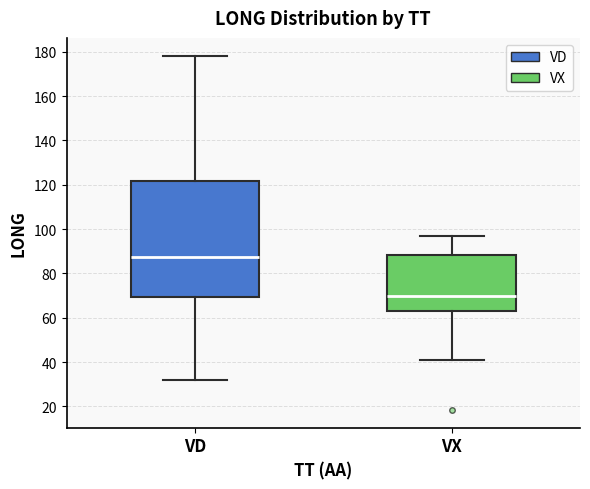

Comparing the boxes themselves (not the whiskers), which one is the tallest?

VD